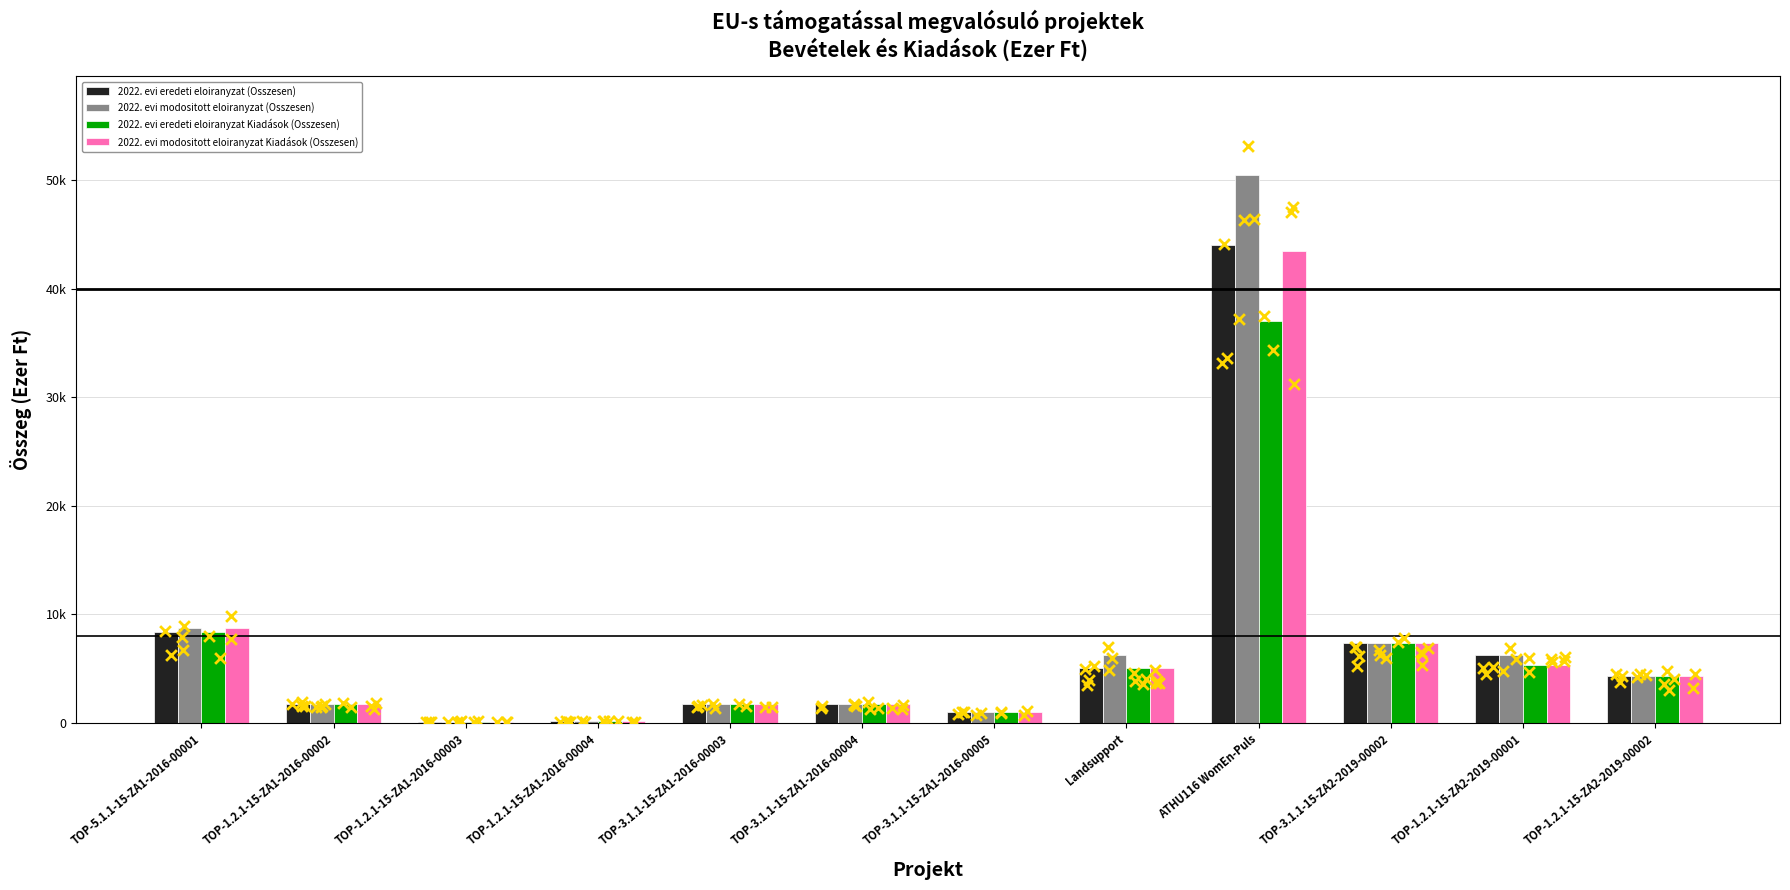

What are all the series names shown in the legend?

2022. evi eredeti eloiranyzat (Osszesen), 2022. evi modositott eloiranyzat (Osszesen), 2022. evi eredeti eloiranyzat Kiadások (Osszesen), 2022. evi modositott eloiranyzat Kiadások (Osszesen)